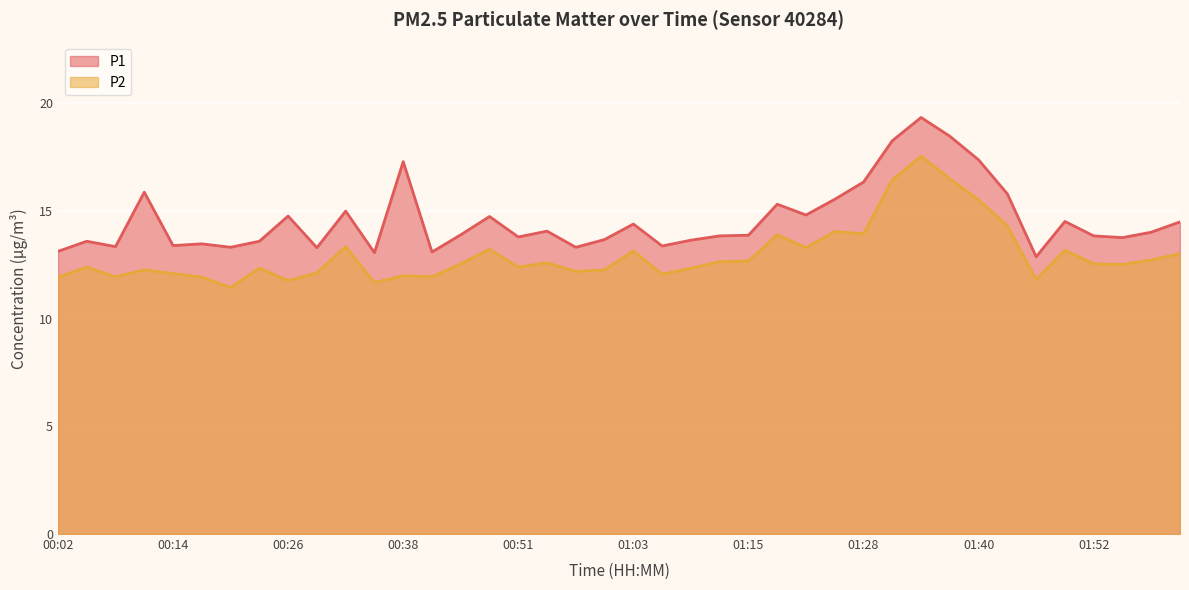

What are all the series names shown in the legend?

P1, P2